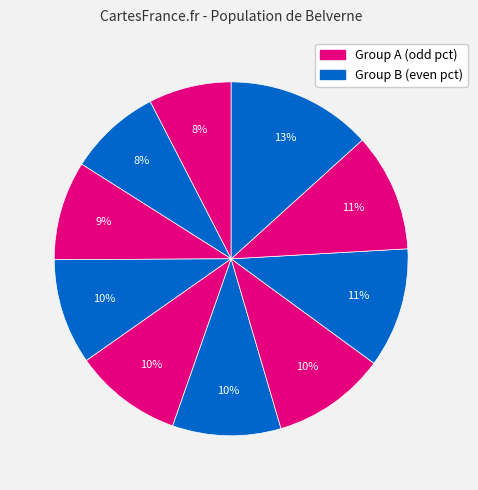

Count the number of slices in the pie.

10